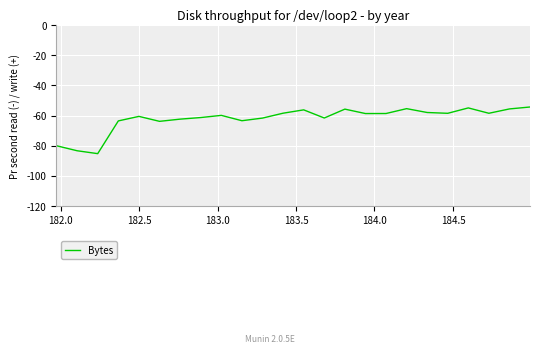

What is the greatest value displayed?

-54.3